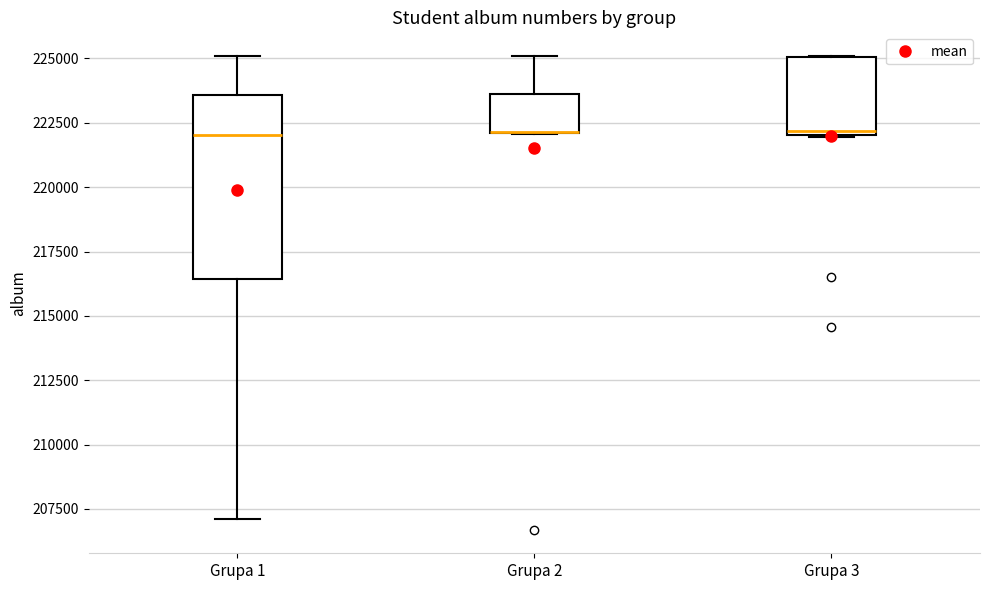

Reading left to right, transcribe this box plot: for each box, give where its median line is, the range the box spans, and where its two whiskers end, as read against the y-axis. The values are not printed on the chart, so give them approximately, as read against the axis.

Grupa 1: median 222000, box 216500 to 223500, whiskers 207000 to 225000
Grupa 2: median 222000 (drawn on the box's lower edge), box 222000 to 223500, whiskers 222000 to 225000
Grupa 3: median 222000 (just above the box's lower edge), box 222000 to 225000, whiskers 222000 to 225000